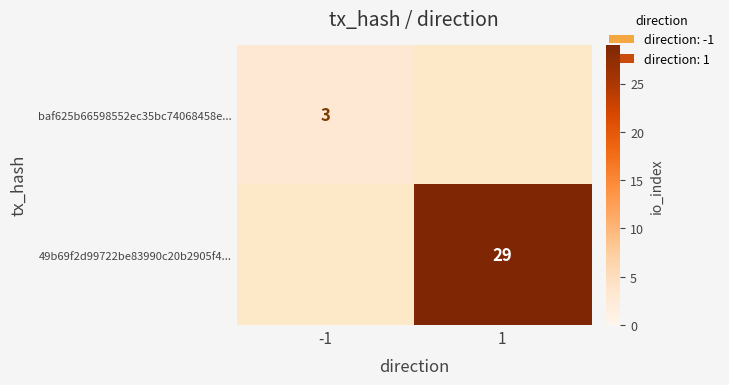

The baf625b66598552ec35bc74068458e... series shows 5 at -1. True or false?

False